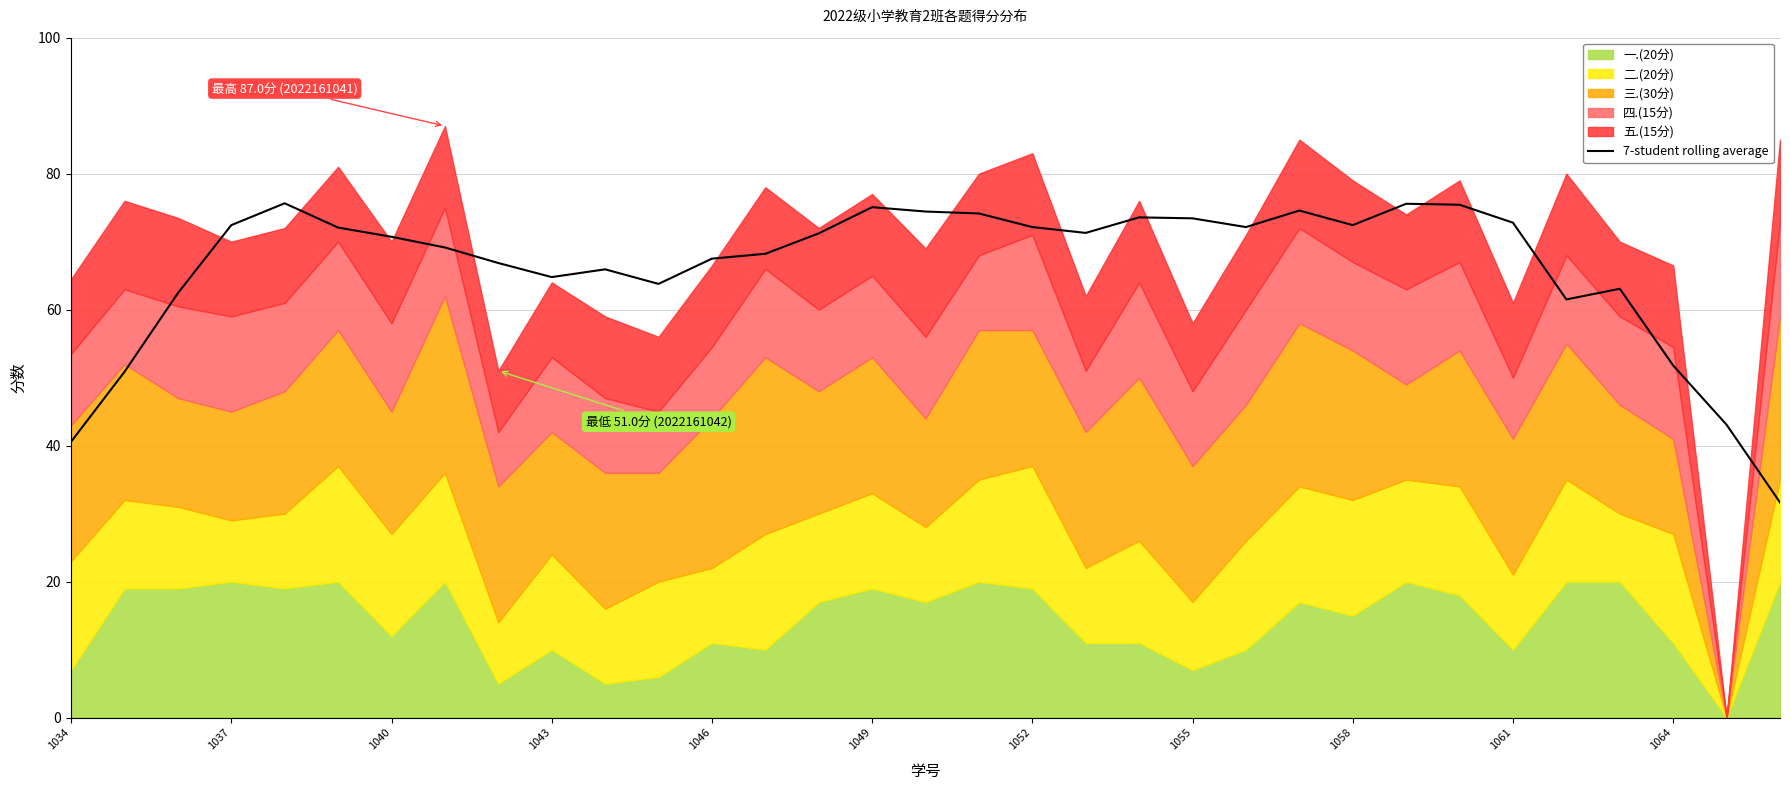

What is the difference between the maximum and minimum values?

44.0